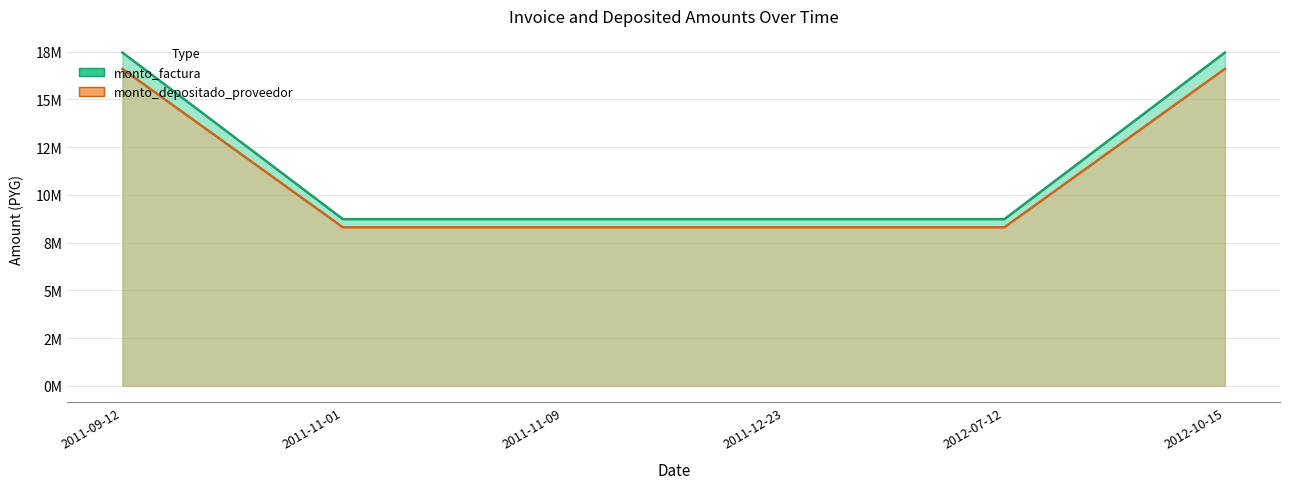

True or false: monto_factura and monto_depositado_proveedor intersect in this chart.

False